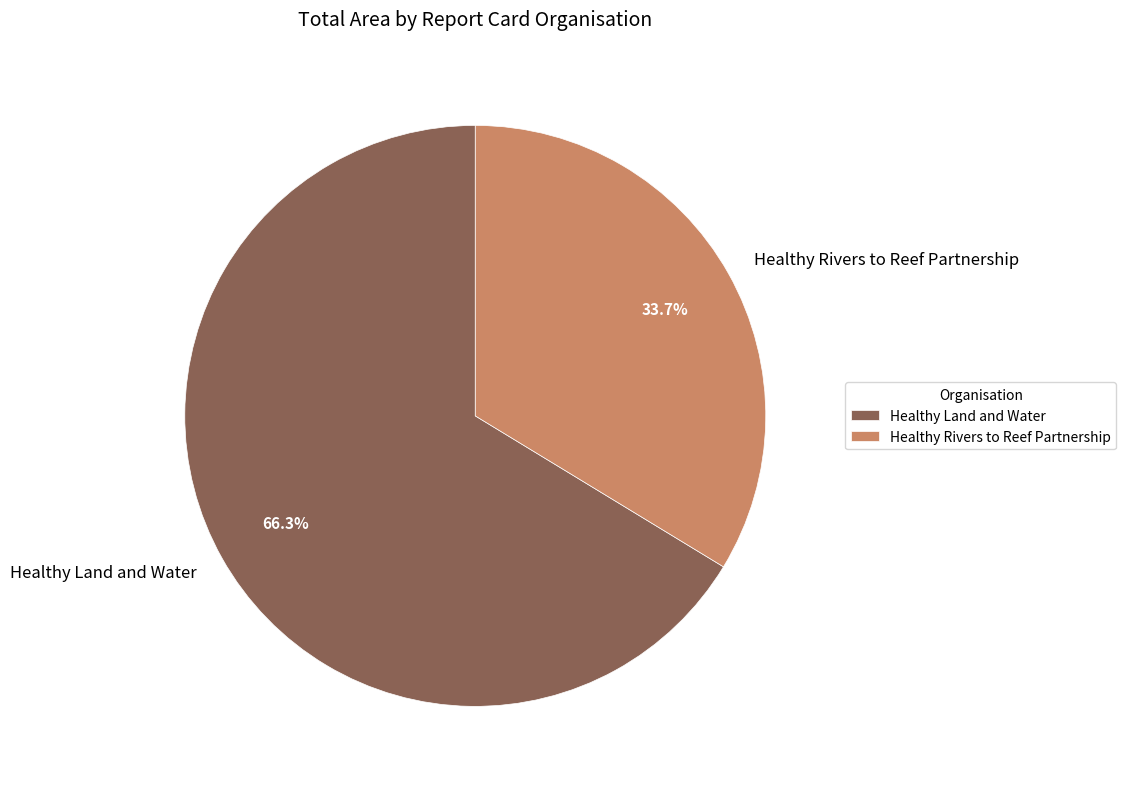

How many segments does this pie chart have?

2